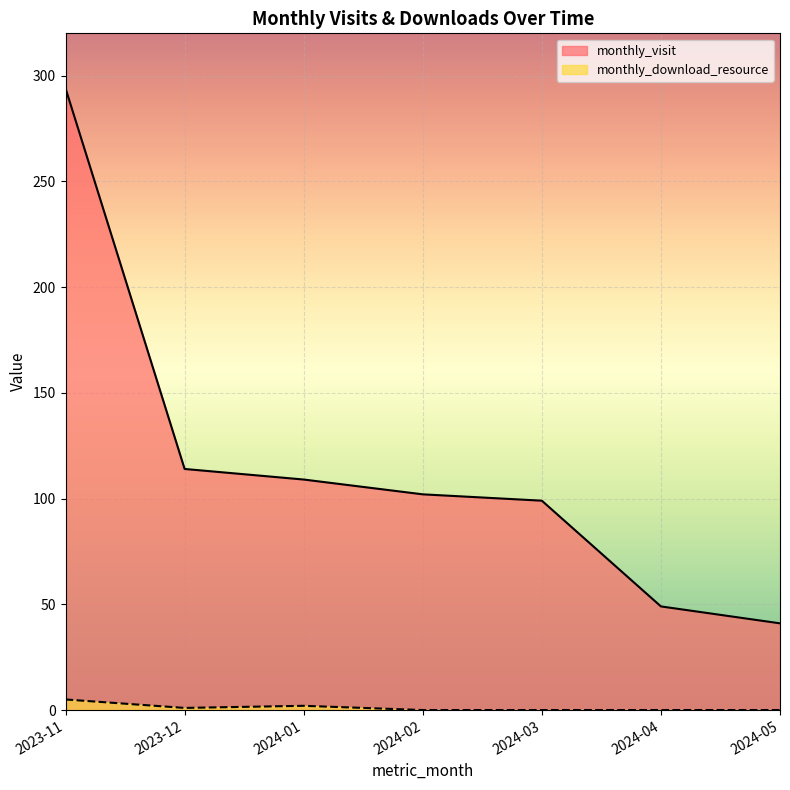

Between 2023-12 and 2024-02, which is larger?

2023-12